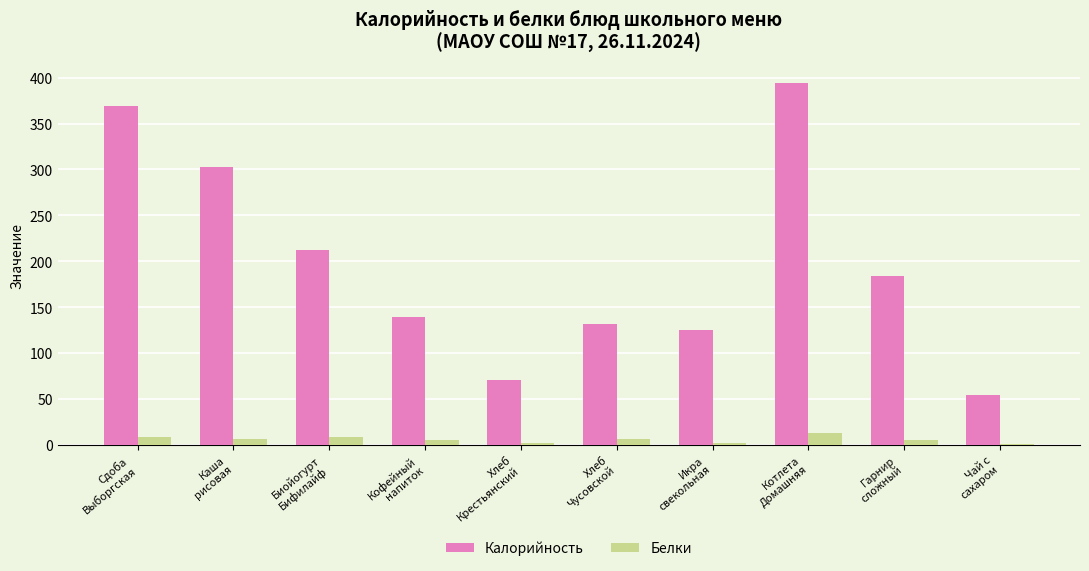

What is the sum of the Калорийность values at Гарнир
сложный and Икра
свекольная?

309.2